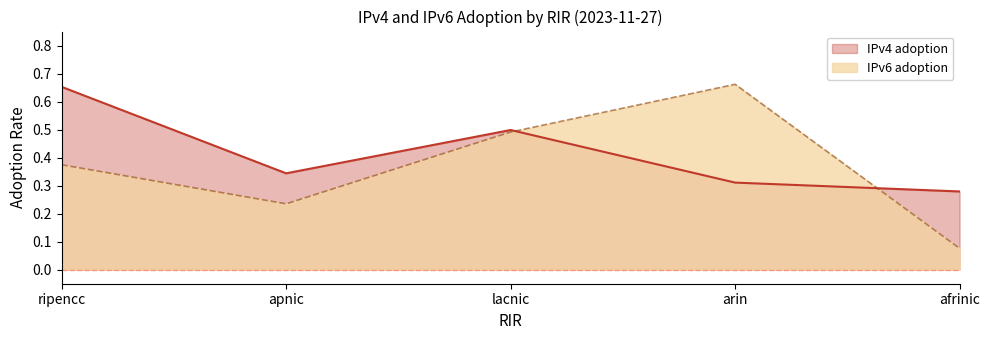

The IPv4 adoption series shows 0.6 at apnic. True or false?

False